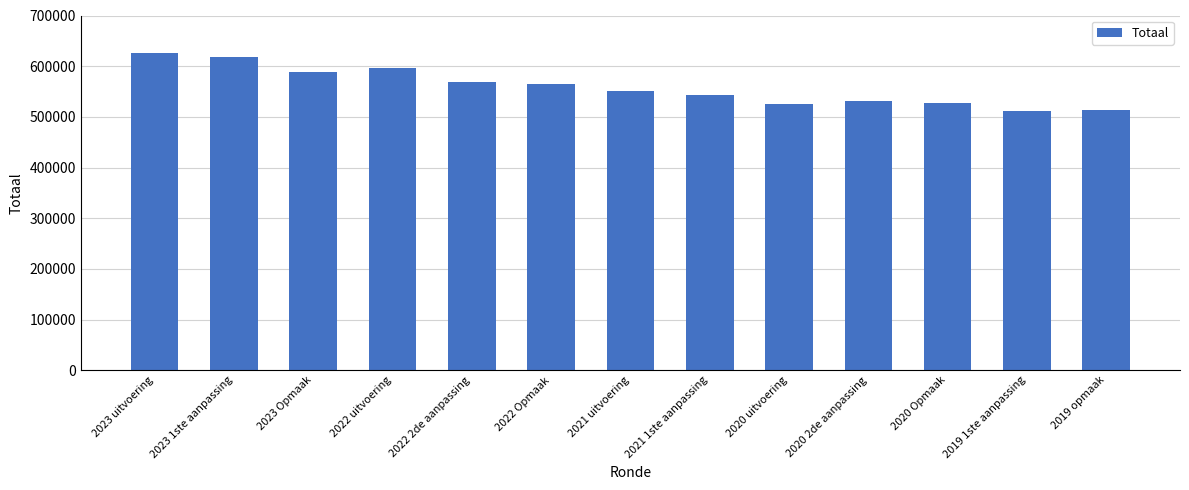

What is the smallest value displayed?

510984